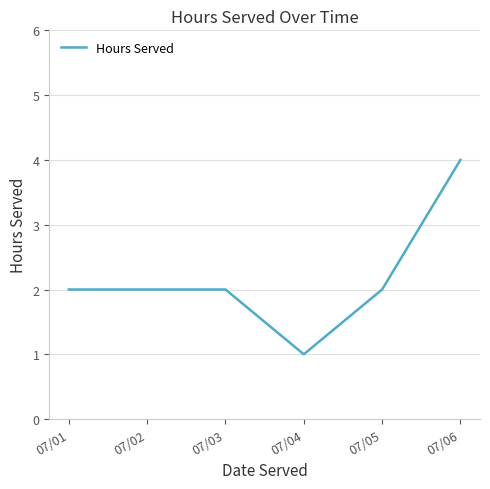

What is the difference between the maximum and minimum values?

3